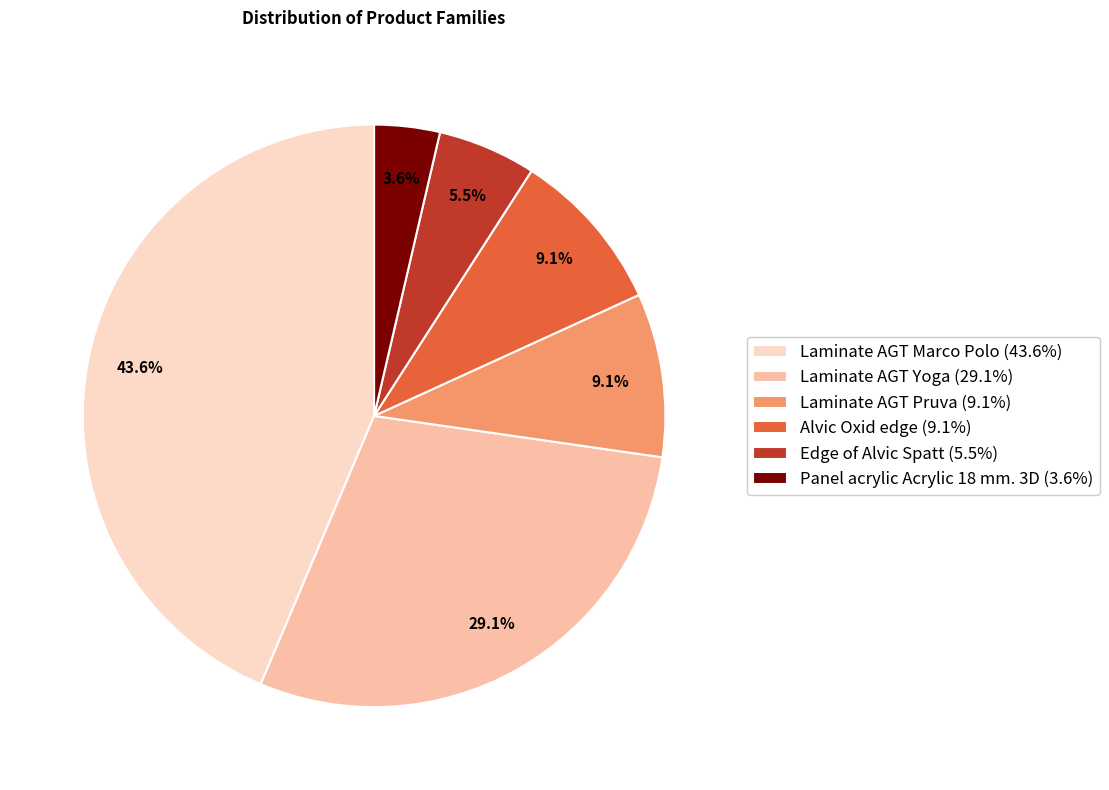

What percentage do Laminate AGT Marco Polo and Edge of Alvic Spatt together represent?

49.1%